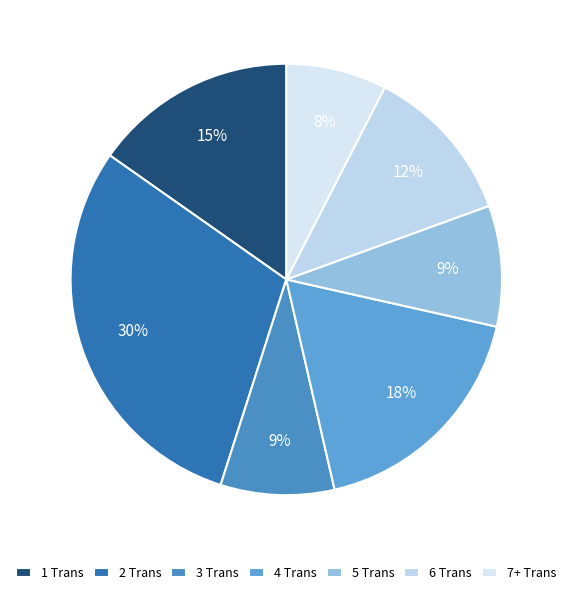

Between 1 Trans and 7+ Trans, which is larger?

1 Trans